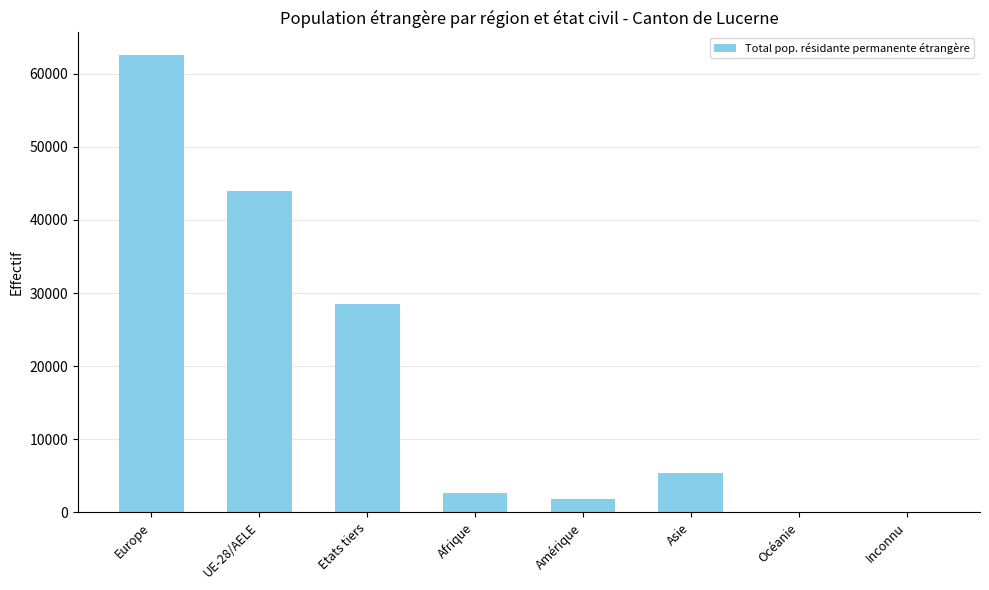

The value at Europe is 30563. True or false?

False